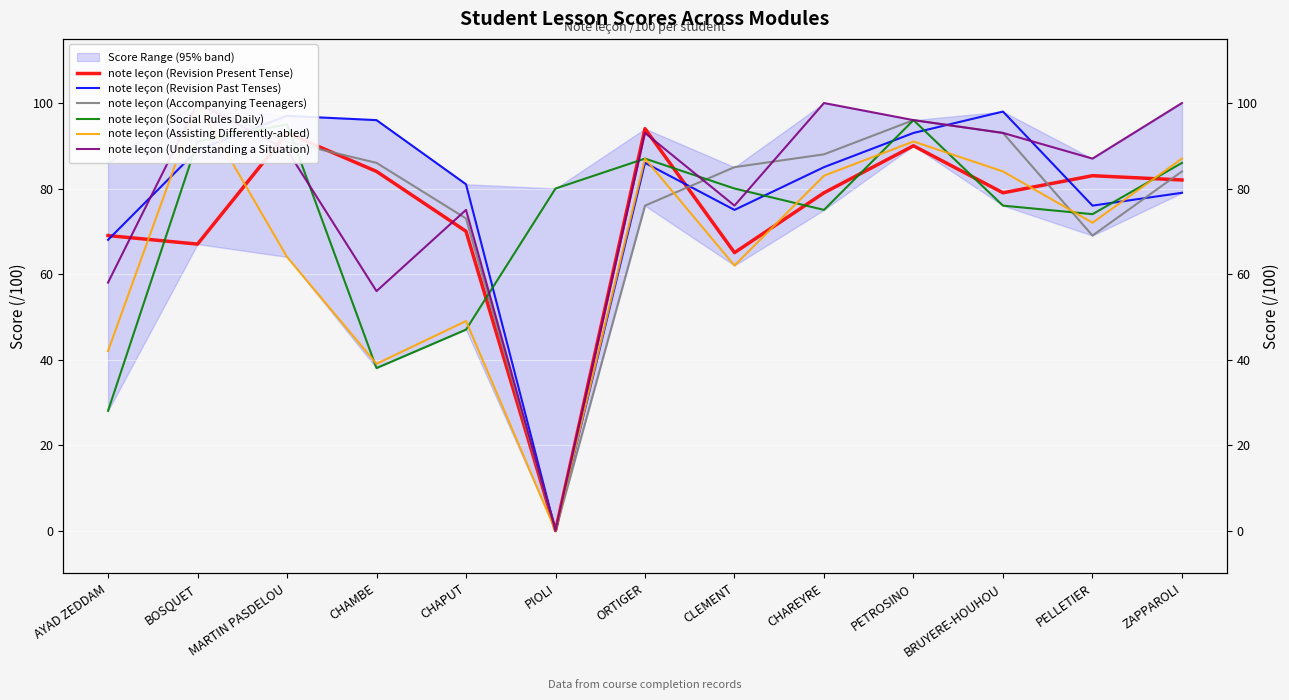

Rank the series at PELLETIER from lowest to highest value.

note leçon (Accompanying Teenagers), note leçon (Assisting Differently-abled), note leçon (Social Rules Daily), note leçon (Revision Past Tenses), note leçon (Revision Present Tense), note leçon (Understanding a Situation)